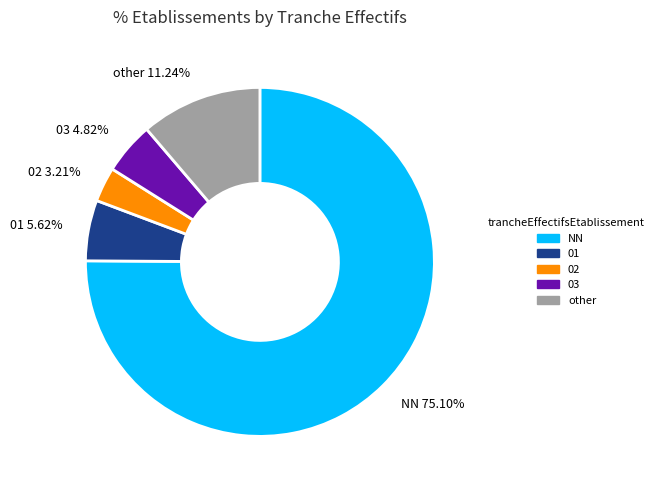

The other slice represents 11% of the pie. True or false?

True